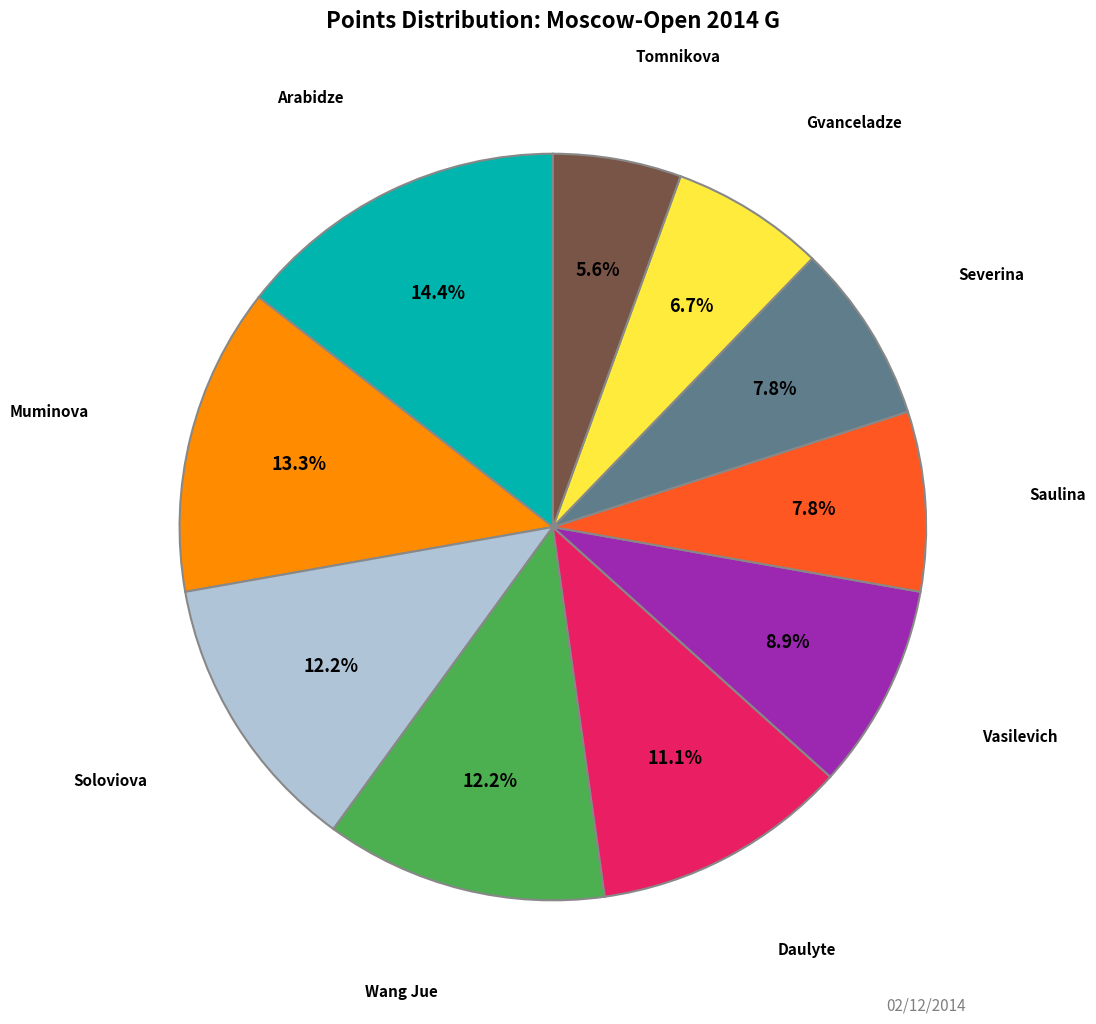

Is there any slice that represents more than half of the pie?

No